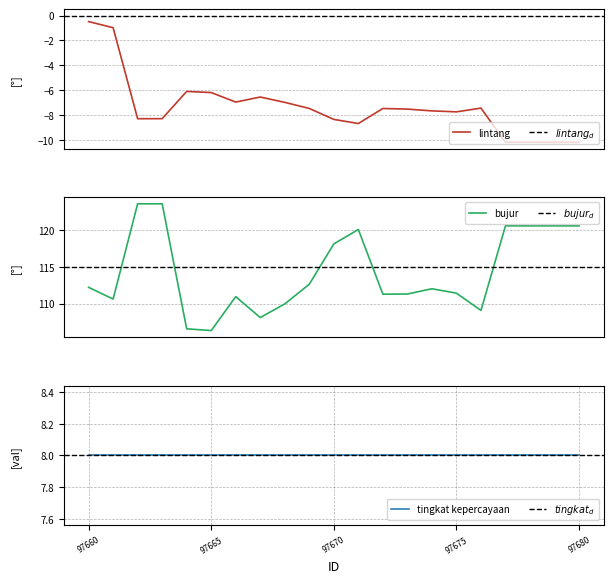

Is the value of bujur at 97665 greater than the value of lintang at 97663?

Yes